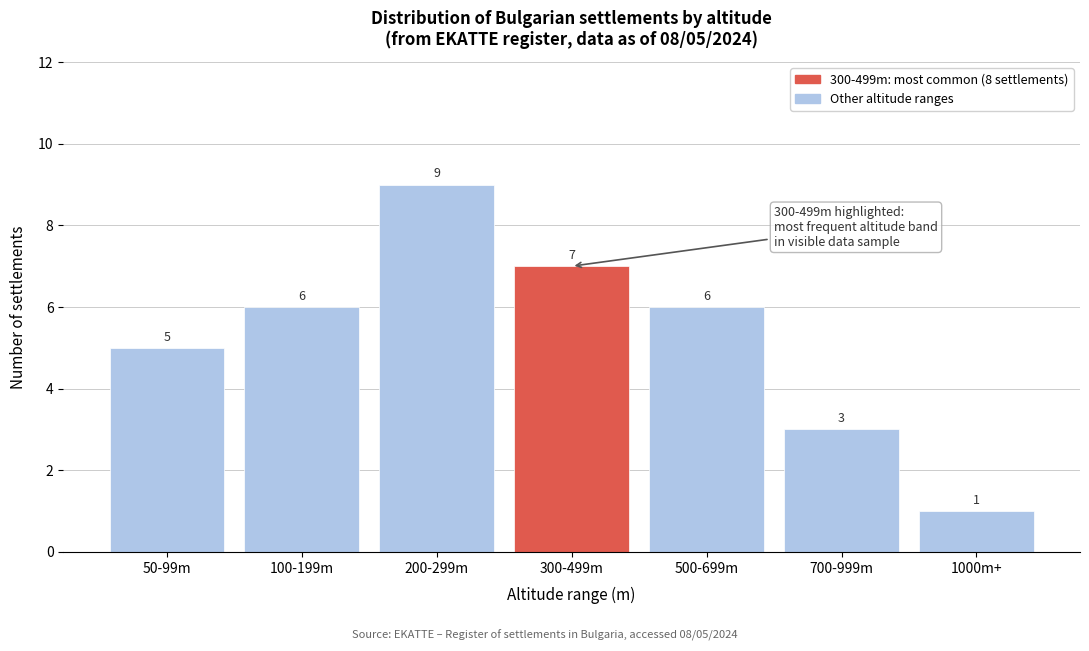

Reading left to right, list all the values displayed in this chart.

50-99m=5	100-199m=6	200-299m=9	300-499m=7	500-699m=6	700-999m=3	1000m+=1